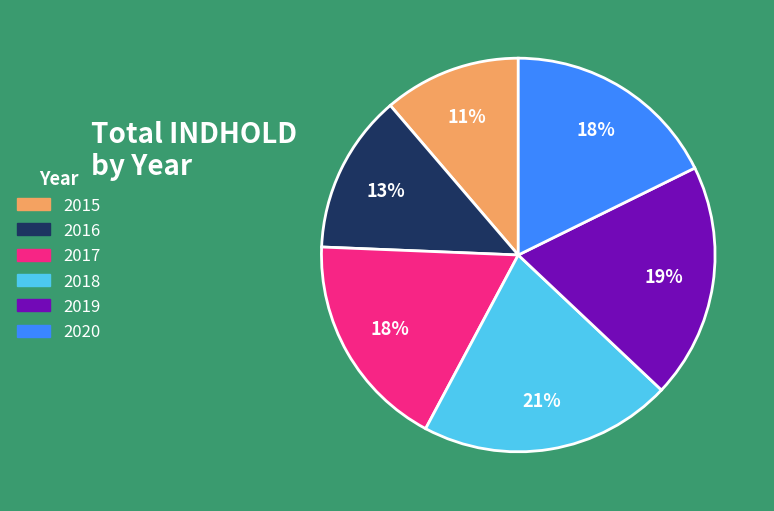

Which category has the smallest portion of the pie?

2015